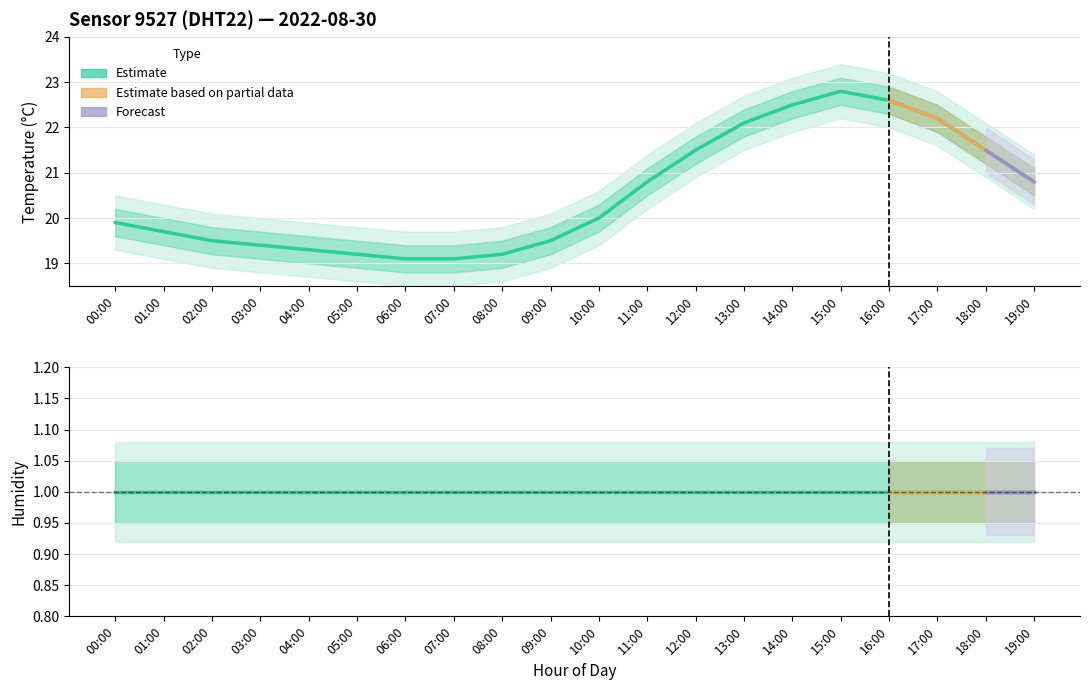

True or false: temp_upper and temp_lower cross at least once.

False